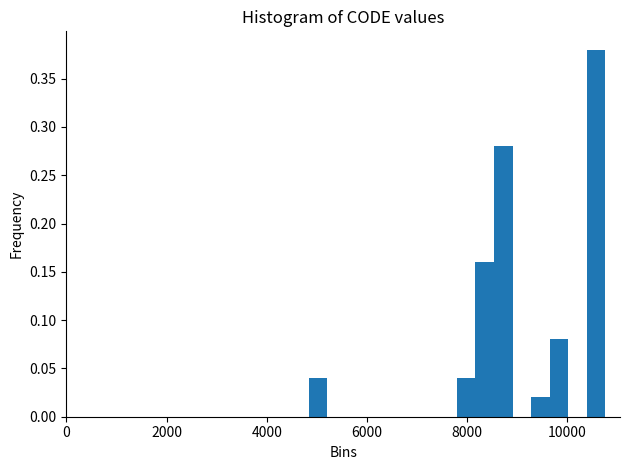

Around what value on the x-axis is the tallest bar? Give the approximate position of its centre, as read against the axis.

10600